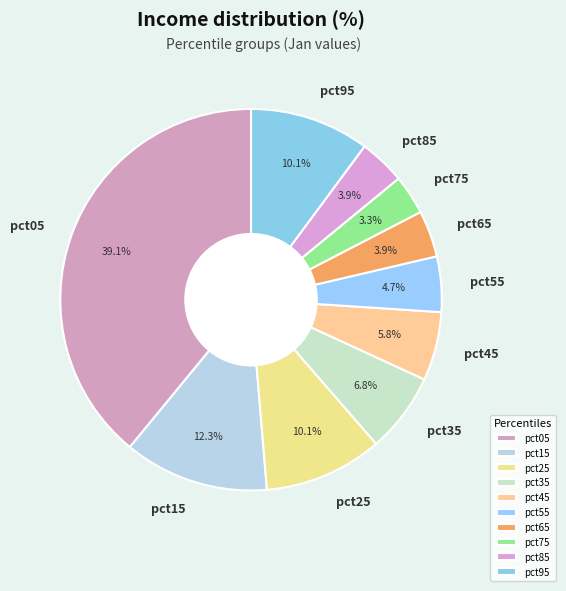

To the nearest percent, what percentage of the pie is pct65?

4%